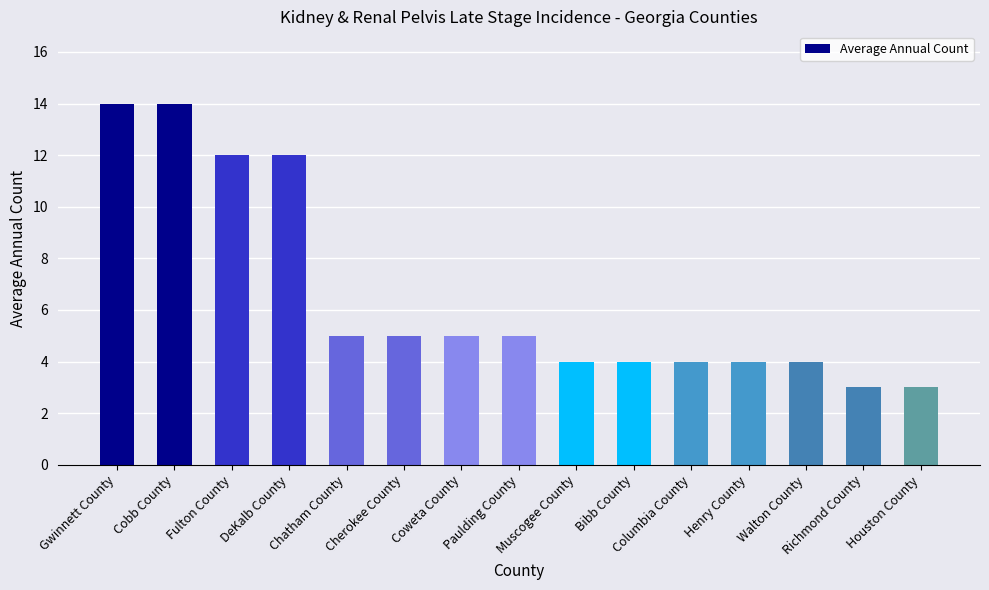

Reading left to right, transcribe all the data shown in this chart.

Gwinnett County=14	Cobb County=14	Fulton County=12	DeKalb County=12	Chatham County=5	Cherokee County=5	Coweta County=5	Paulding County=5	Muscogee County=4	Bibb County=4	Columbia County=4	Henry County=4	Walton County=4	Richmond County=3	Houston County=3